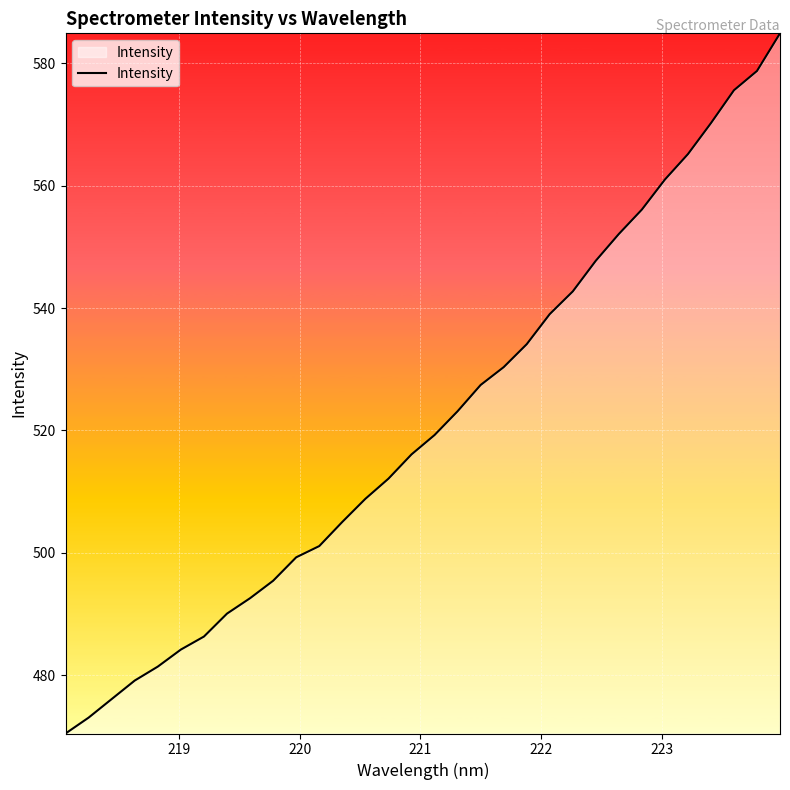

What is the difference between the maximum and minimum values?

114.4